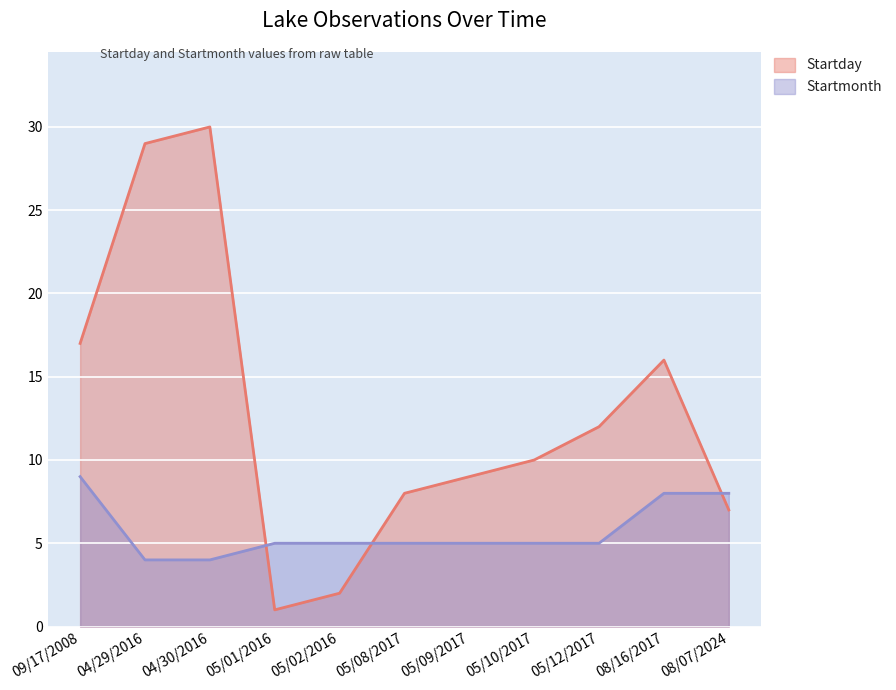

Which series has the largest total across all categories?

Startday